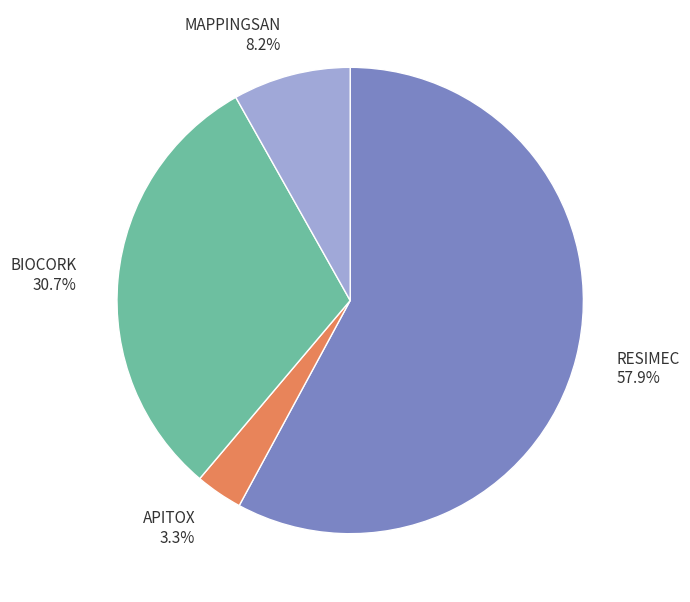

True or false: BIOCORK accounts for 31% of the total.

True